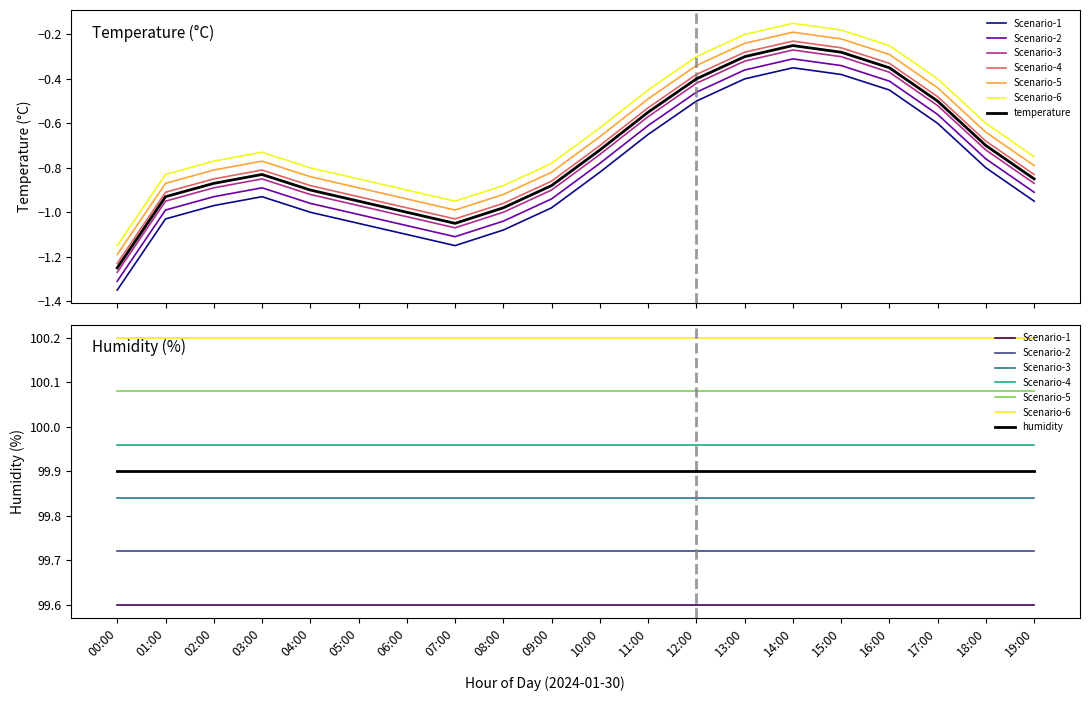

List the labels in order of value, largest first.

14:00, 15:00, 13:00, 16:00, 12:00, 17:00, 11:00, 18:00, 10:00, 03:00, 19:00, 02:00, 09:00, 04:00, 01:00, 05:00, 08:00, 06:00, 07:00, 00:00